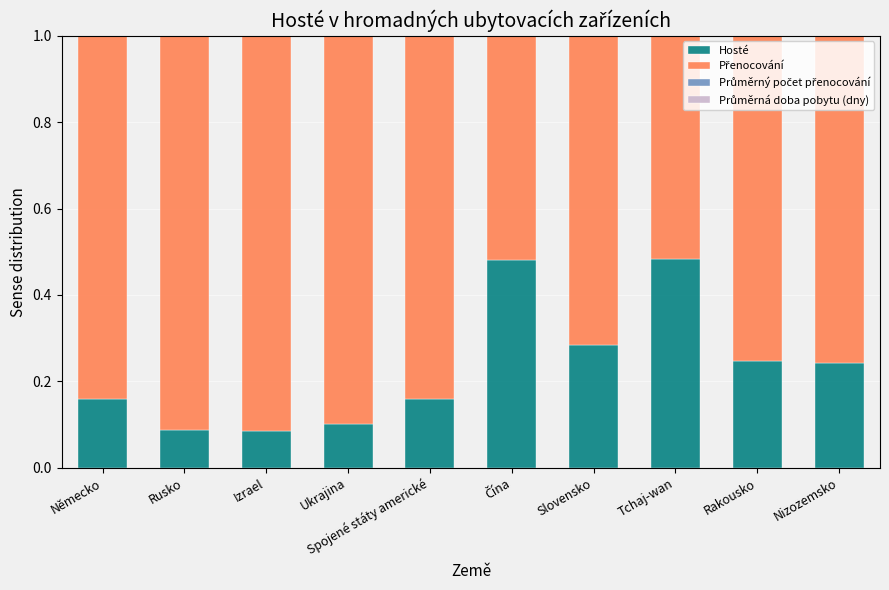

Where is Průměrný počet přenocování nearest to the value 0?

Německo